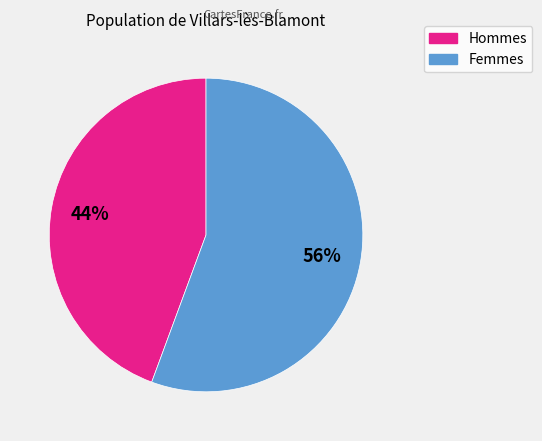

Is there any slice that represents more than half of the pie?

Yes